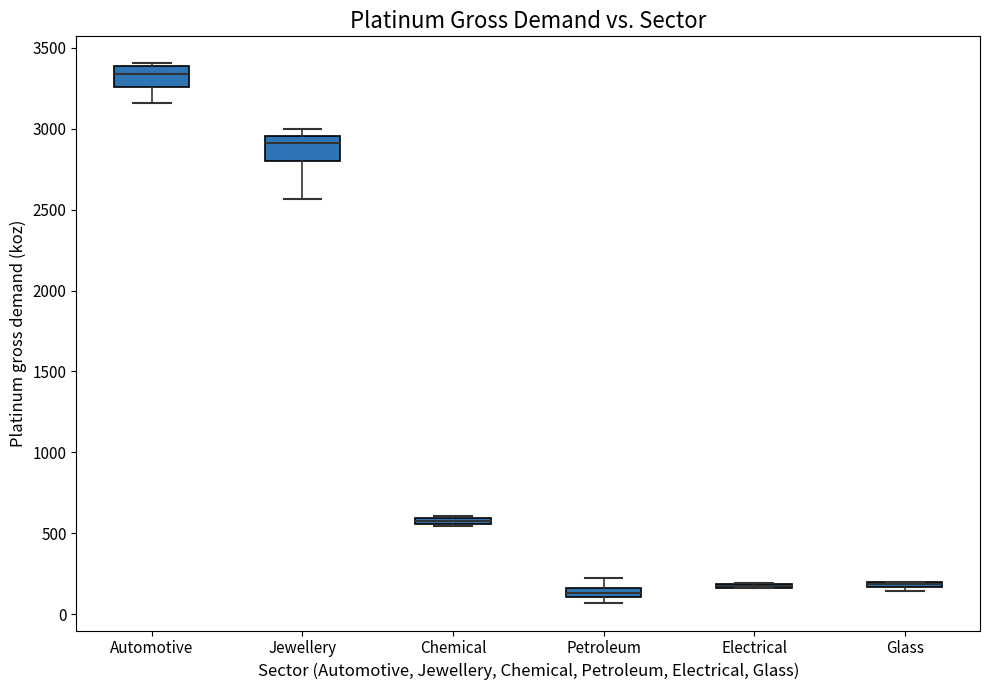

Where is the lower edge of the box for Glass on the y-axis? The values are not printed on the chart, so give them approximately, as read against the axis.

150